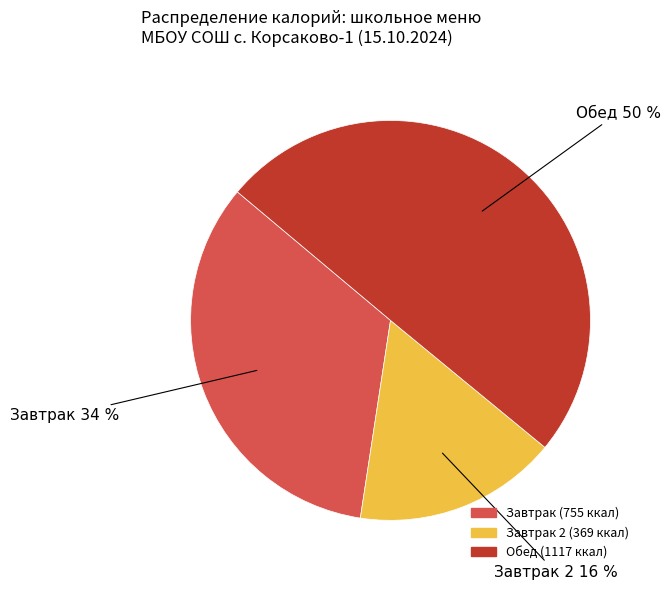

To the nearest percent, what is the average slice percentage?

33%